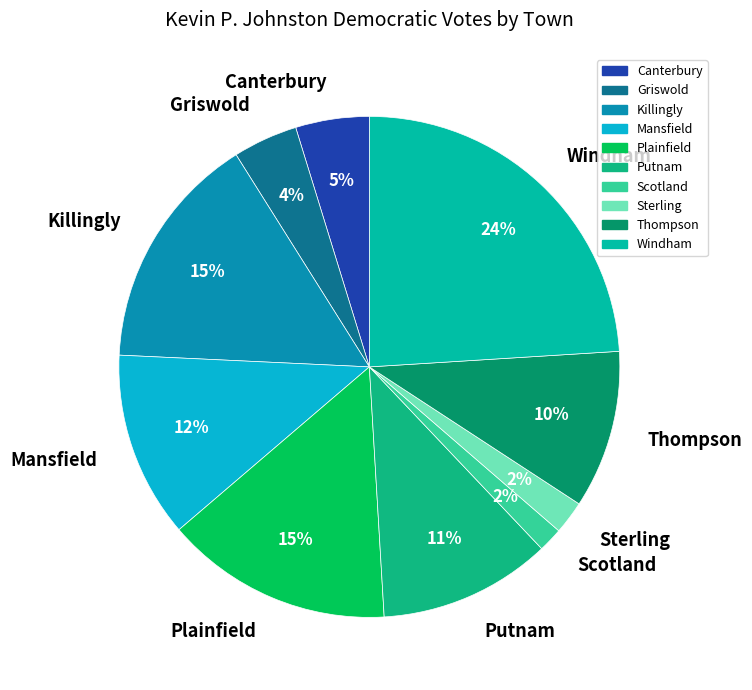

How many segments does this pie chart have?

10